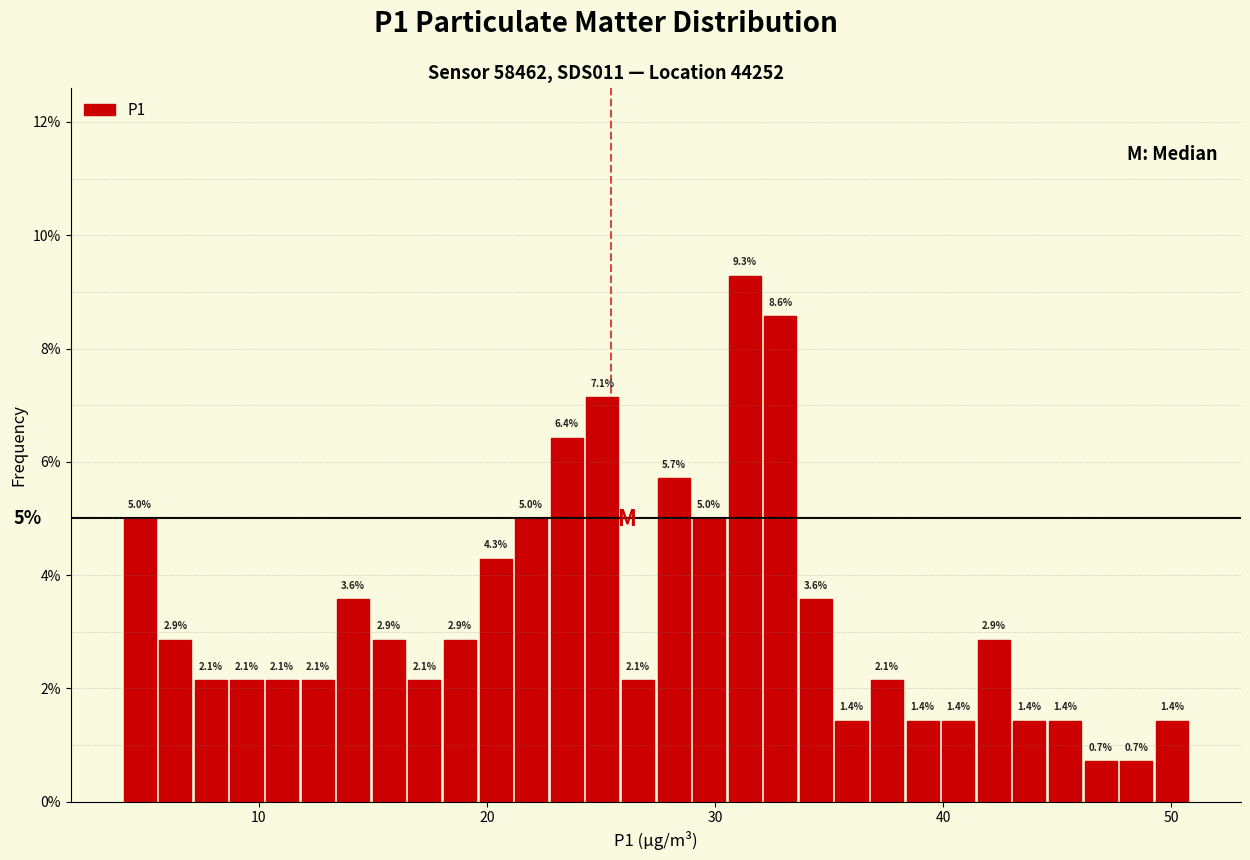

Read against the x-axis, roughly where is the centre of the tallest bar?

31